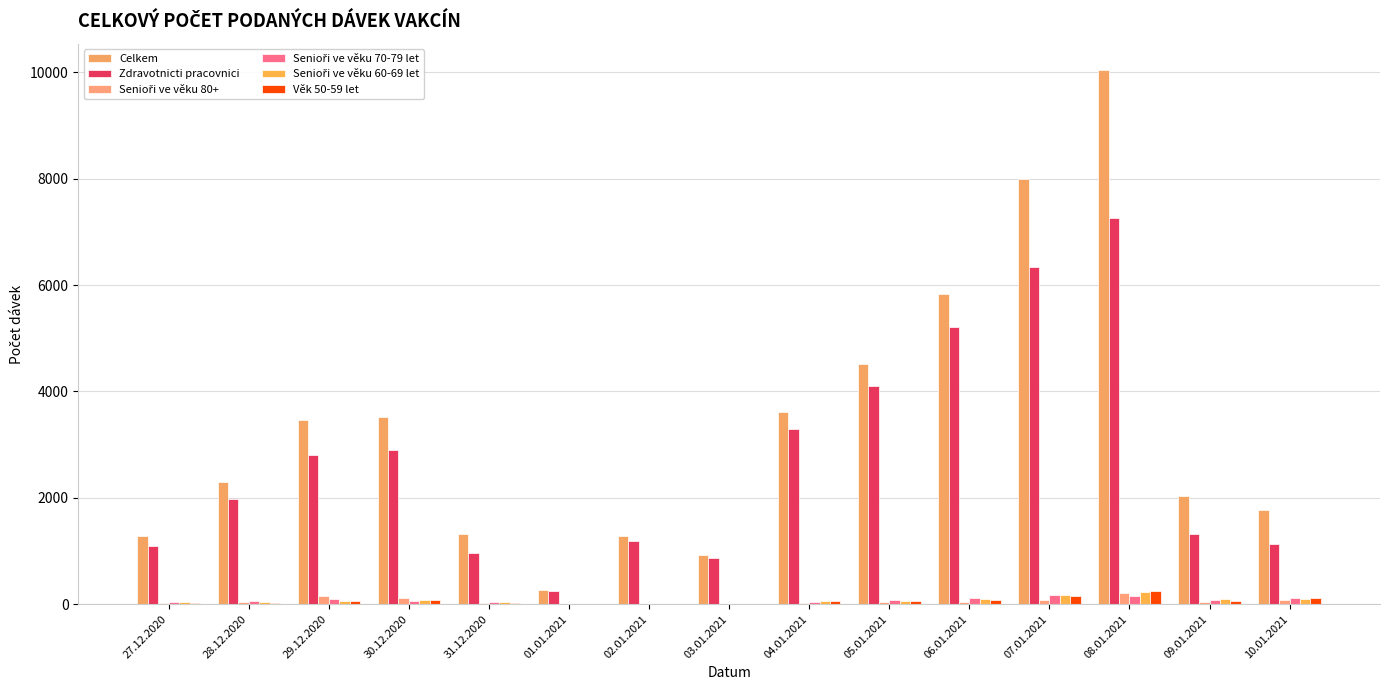

At which category is the sum across all series the highest?

08.01.2021